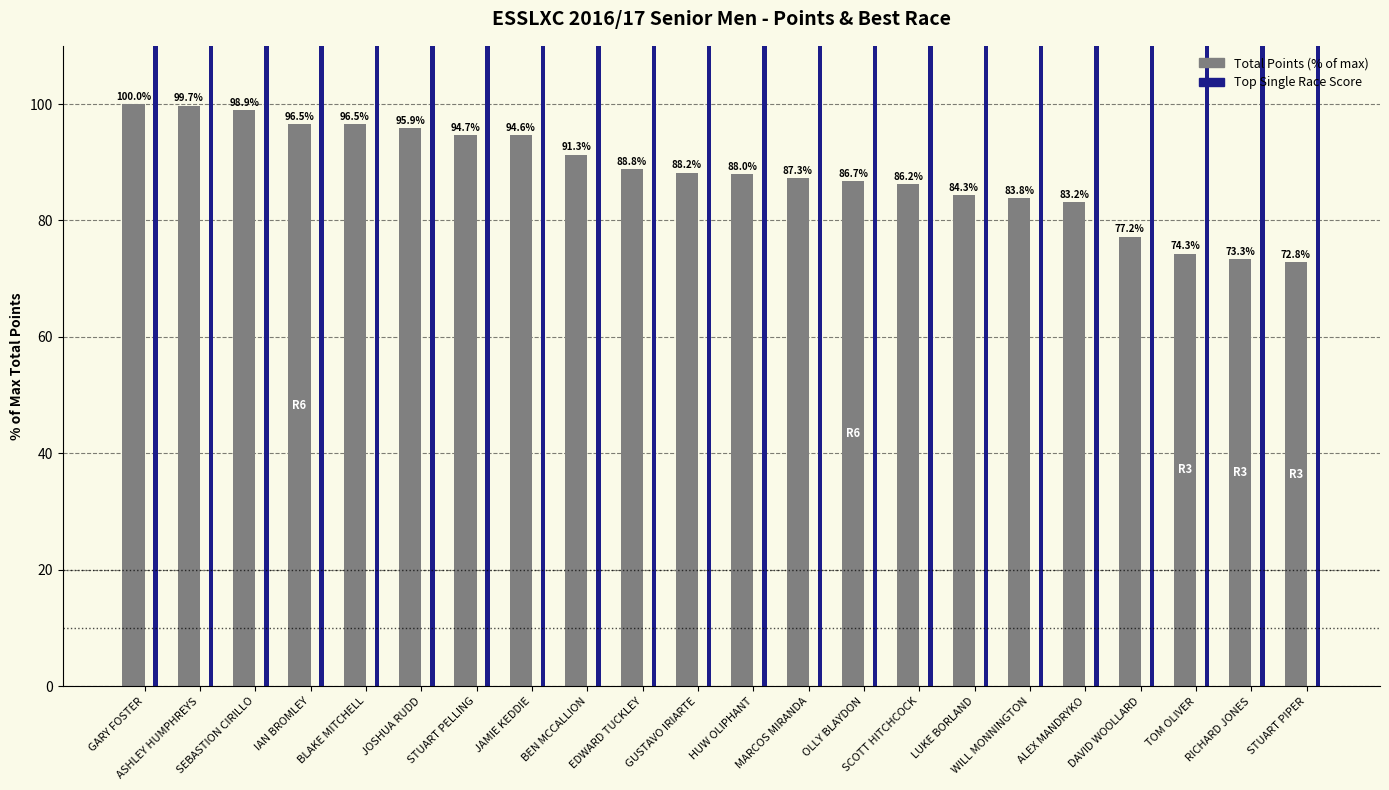

Between TOM OLIVER and SEBASTION CIRILLO, which is larger?

SEBASTION CIRILLO